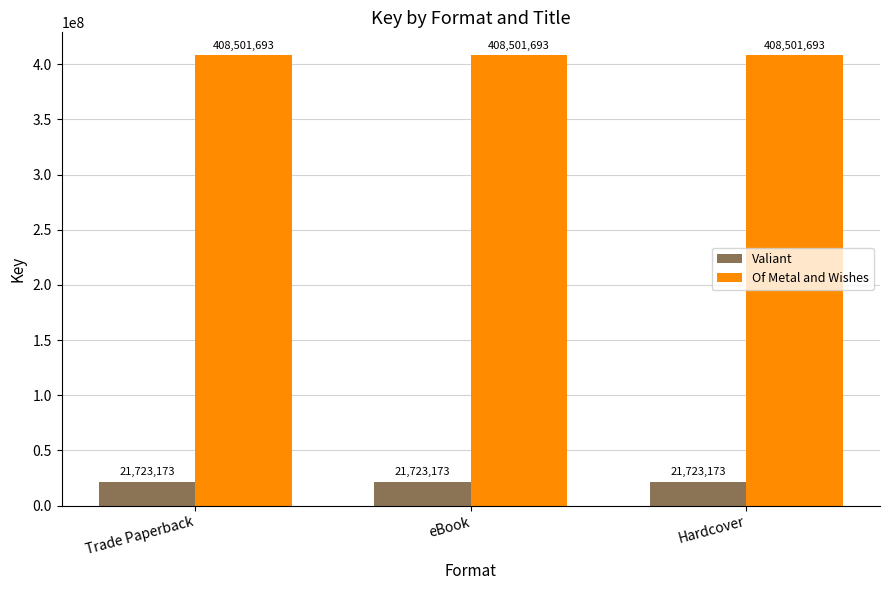

Is the value of Of Metal and Wishes at eBook greater than the value of Valiant at Trade Paperback?

Yes